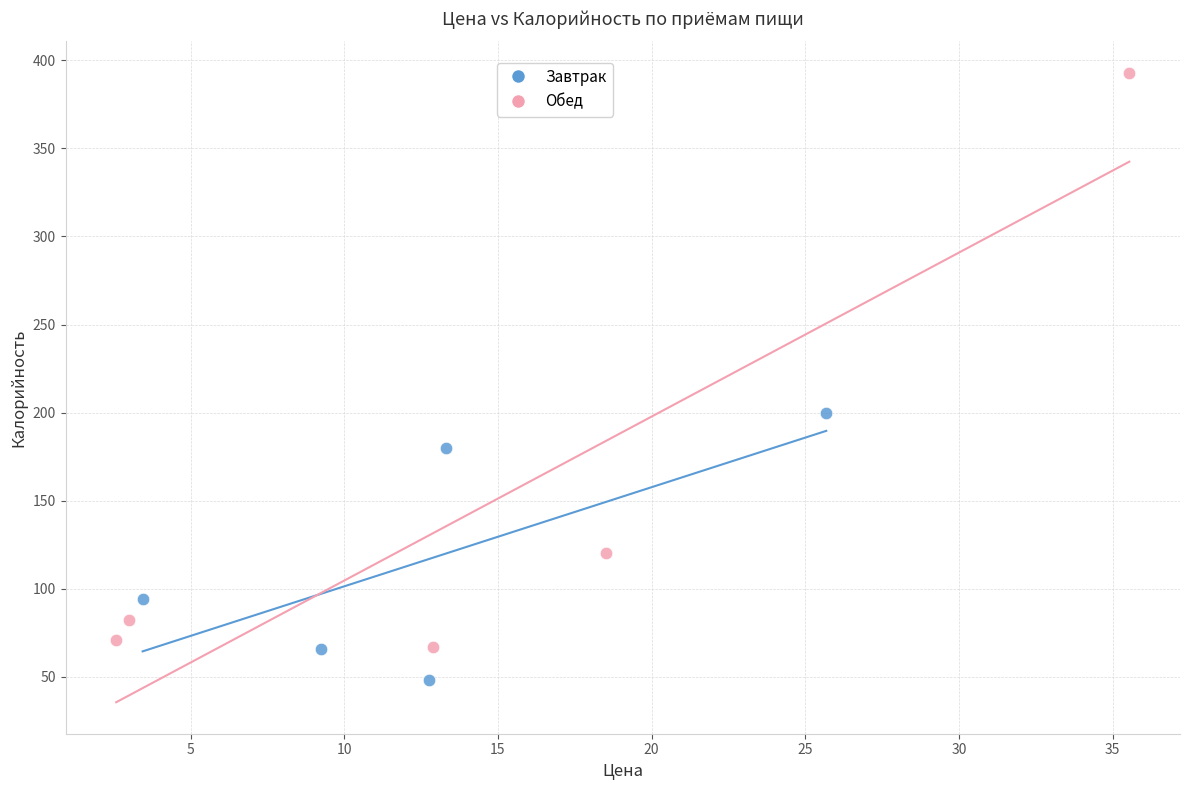

Which series reaches the minimum Y coordinate?

Завтрак